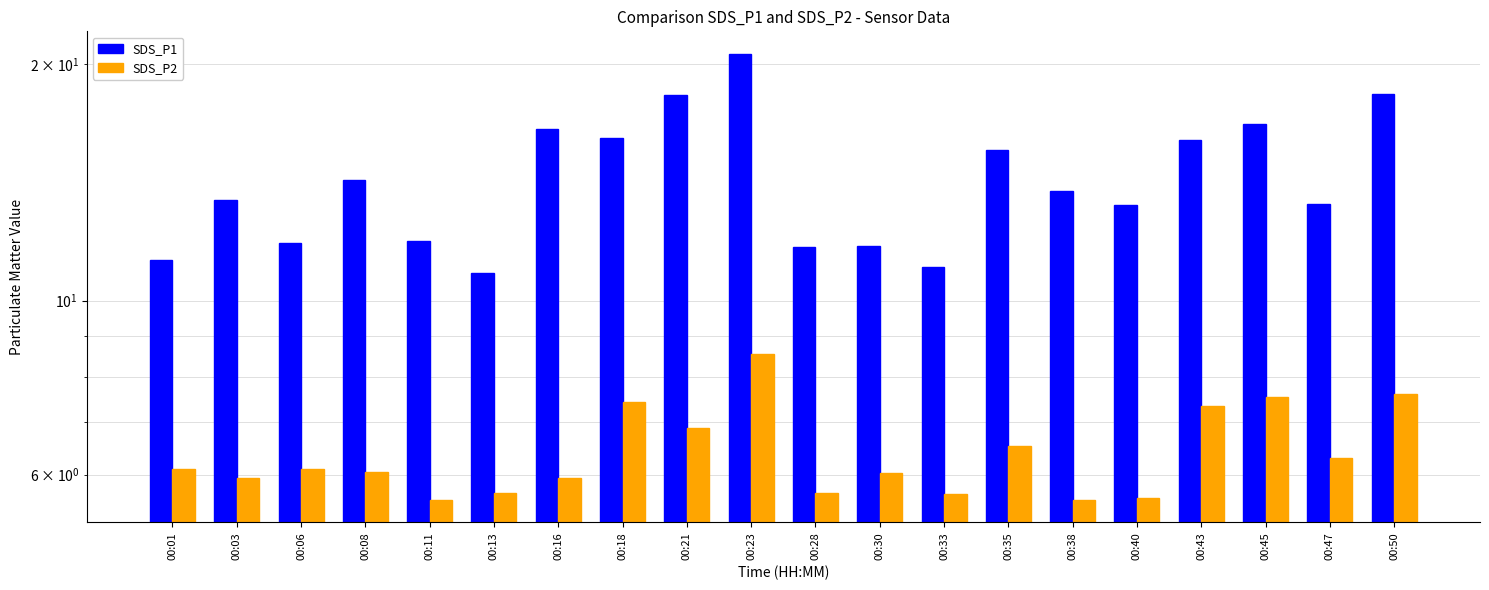

Between 00:11 and 00:18, which is larger?

00:18